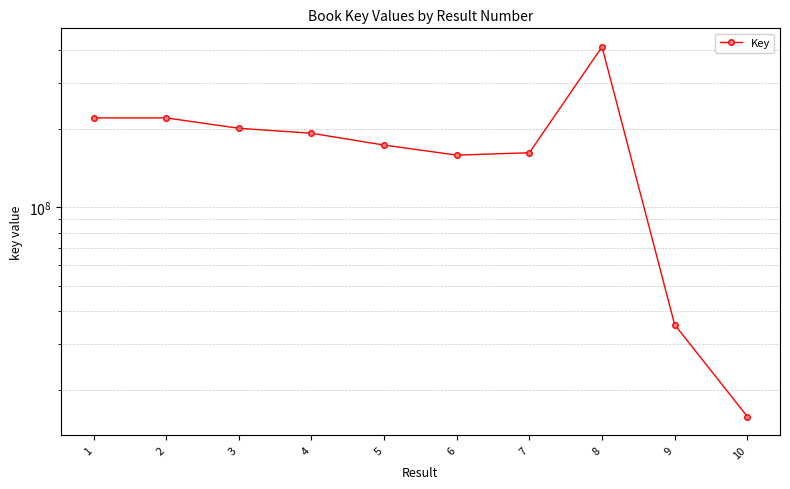

What is the change in value from 3 to 5?

-27626158